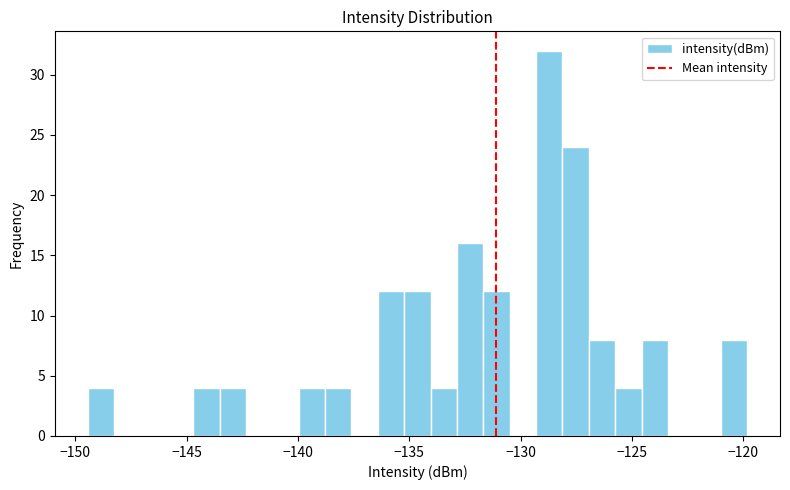

Around what value on the x-axis is the tallest bar? Give the approximate position of its centre, as read against the axis.

-128.5